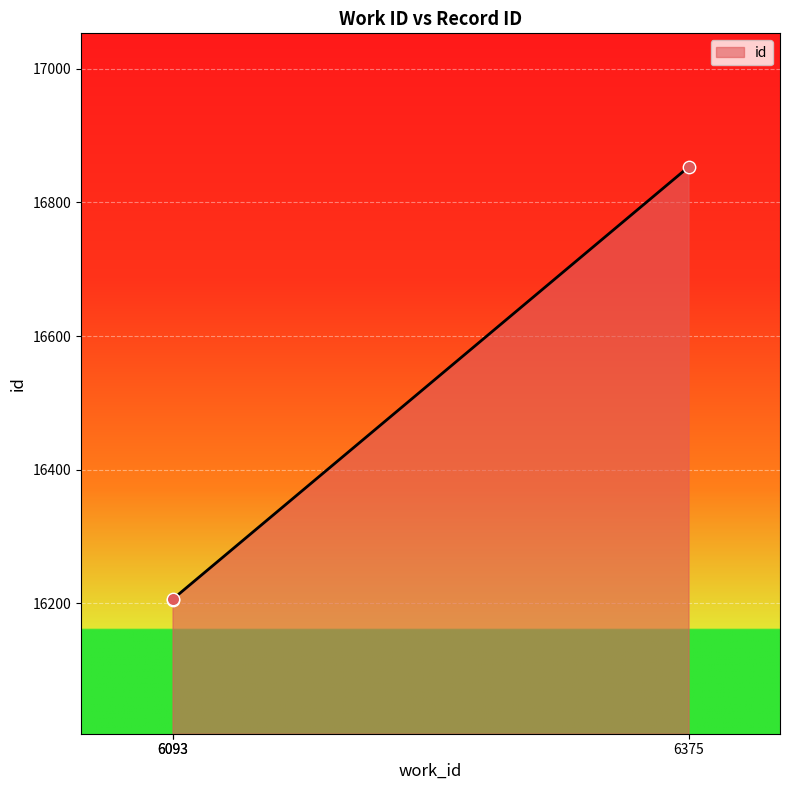

Which has a higher value, 6093 or 6093?

6093